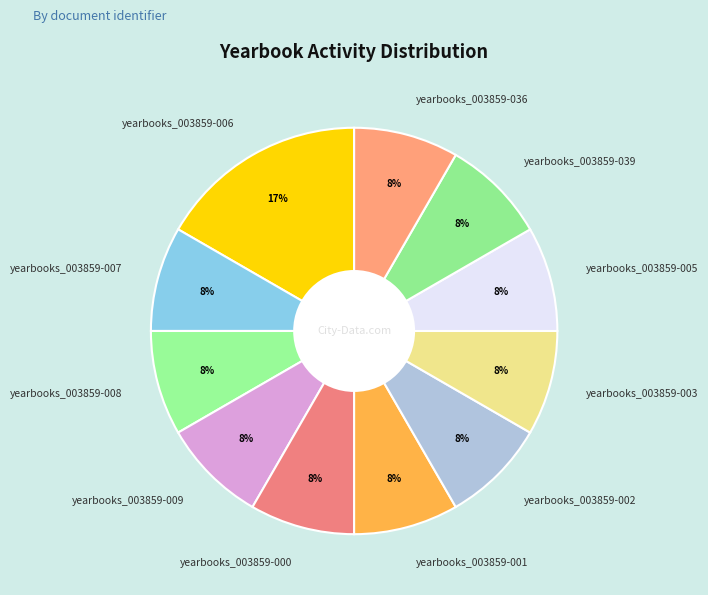

What percentage is the yearbooks_003859-003 slice, to the nearest percent?

8%